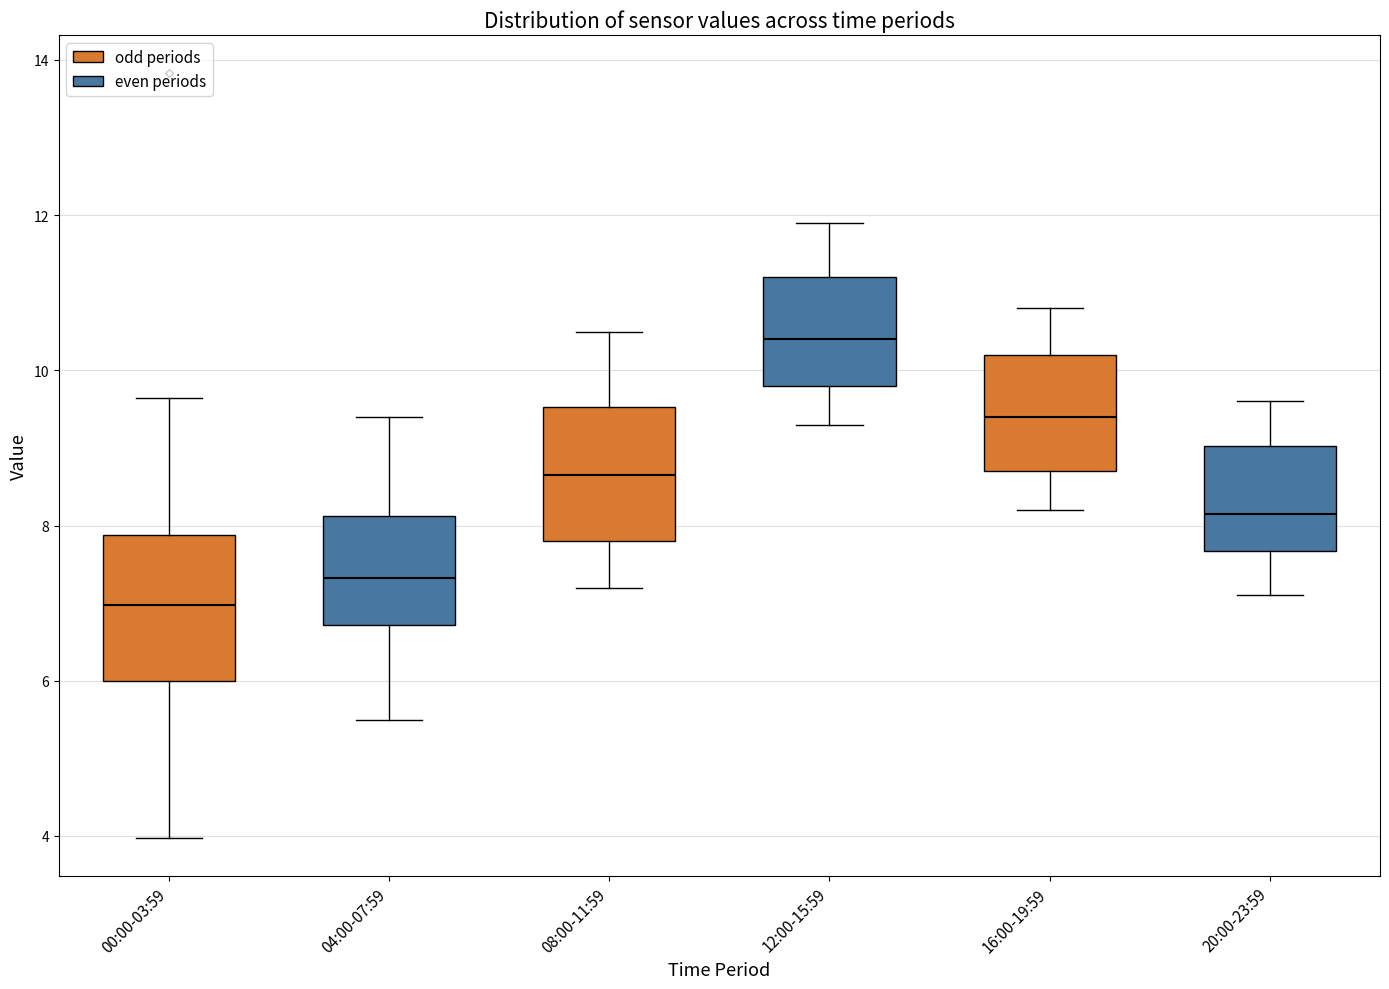

Reading left to right, transcribe this box plot: for each box, give where its median line is, the range the box spans, and where its two whiskers end, as read against the y-axis. The values are not printed on the chart, so give them approximately, as read against the axis.

00:00-03:59: median 7.0, box 6.0 to 7.8, whiskers 4.0 to 9.6
04:00-07:59: median 7.4, box 6.8 to 8.2, whiskers 5.6 to 9.4
08:00-11:59: median 8.6, box 7.8 to 9.6, whiskers 7.2 to 10.6
12:00-15:59: median 10.4, box 9.8 to 11.2, whiskers 9.4 to 12.0
16:00-19:59: median 9.4, box 8.8 to 10.2, whiskers 8.2 to 10.8
20:00-23:59: median 8.2, box 7.6 to 9.0, whiskers 7.2 to 9.6